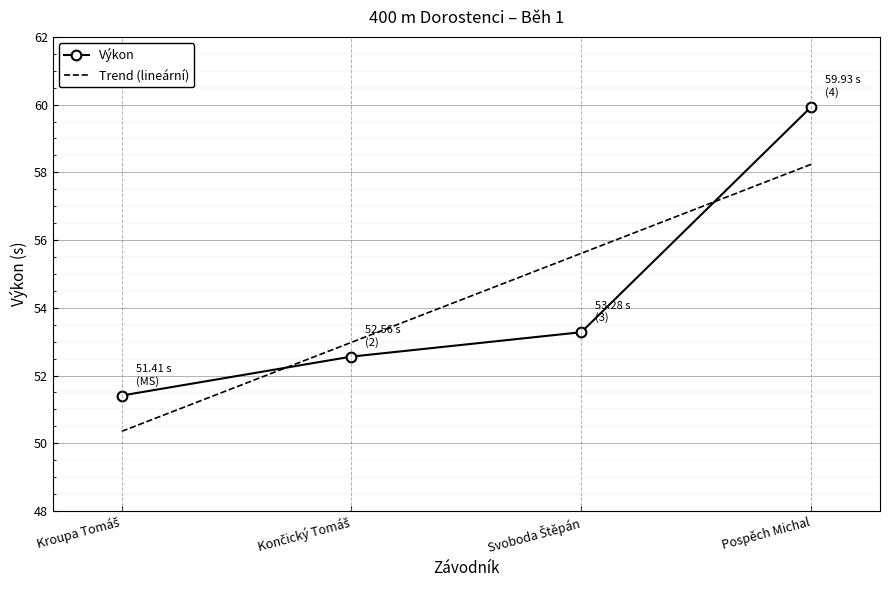

Reading left to right, extract all data points from this chart.

51.4	52.6	53.3	59.9